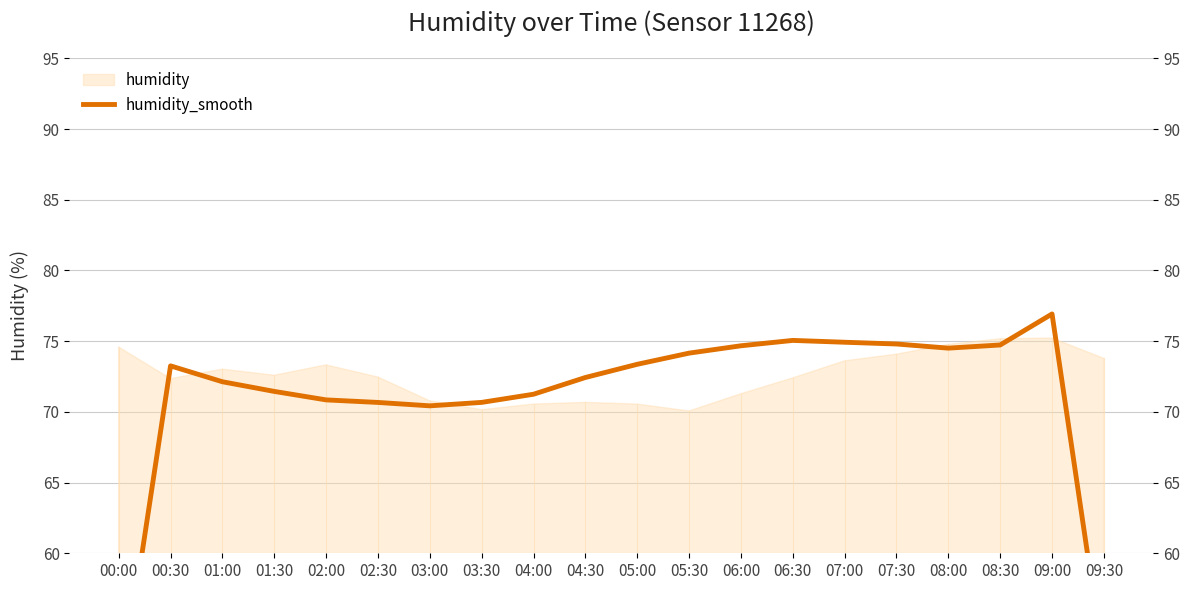

What is the ratio of the value at 09:00 to the value at 07:00?

1.0